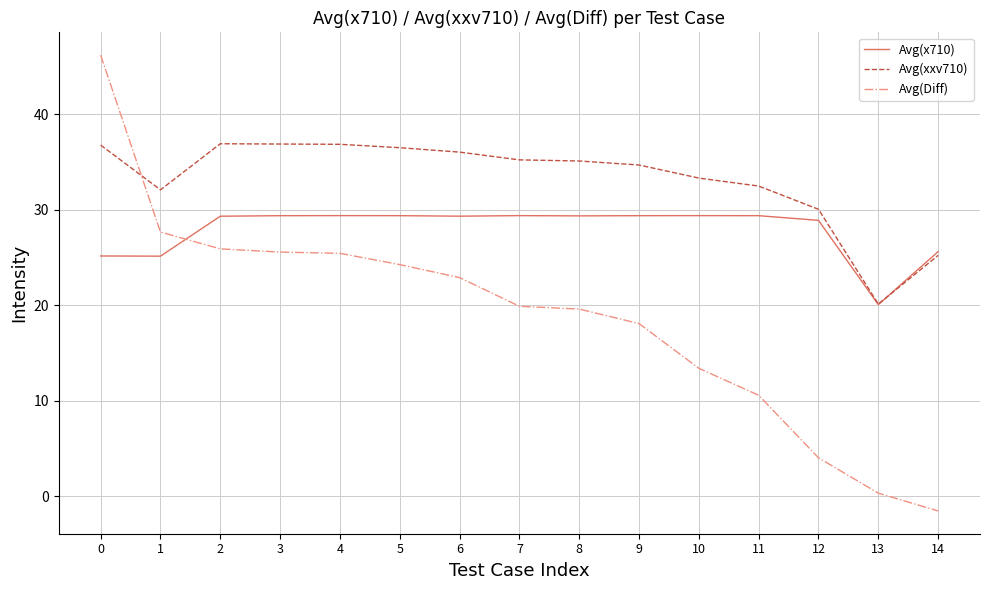

Read the Avg(x710) value at 10.

29.4